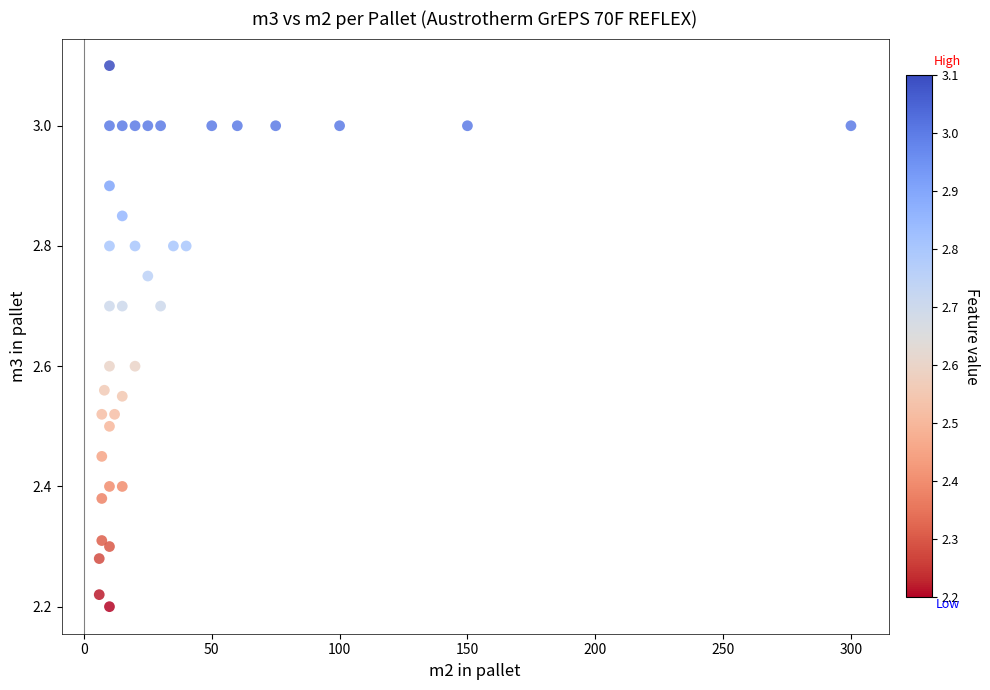

What is the range of Y values (max minus min)?

0.9